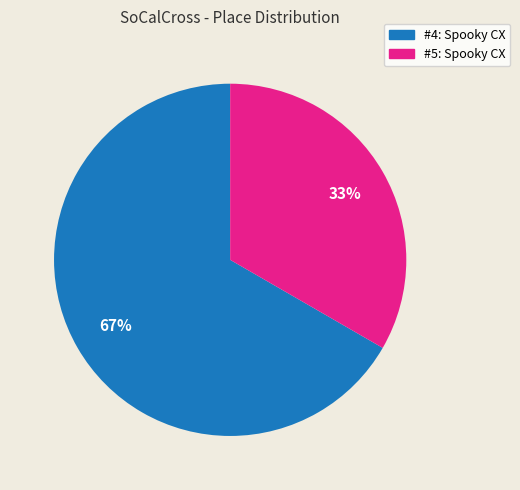

Does any single category account for the majority?

Yes